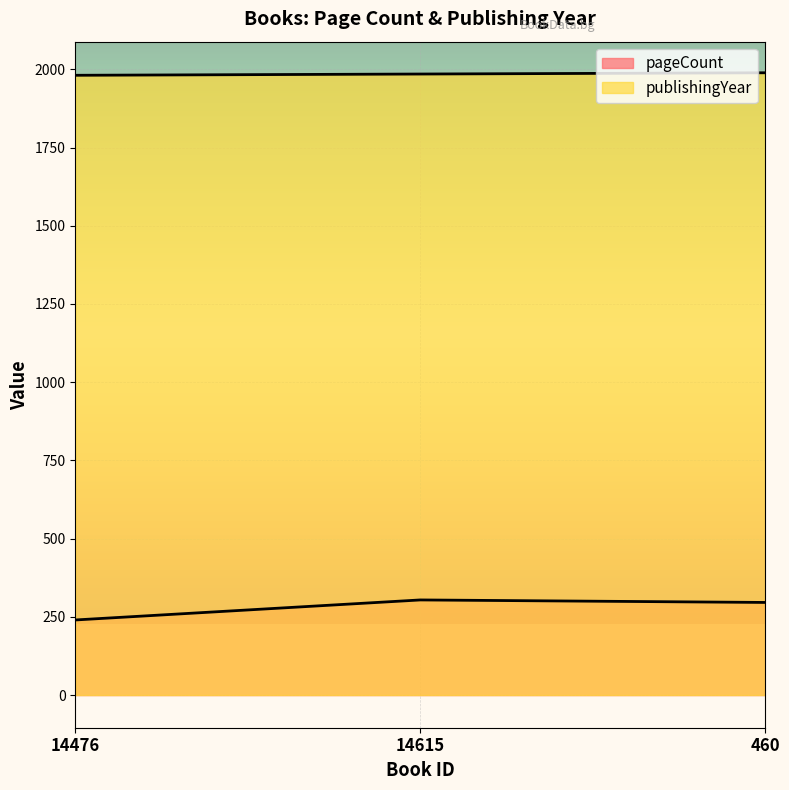

Between 460 and 14476, which is larger?

460